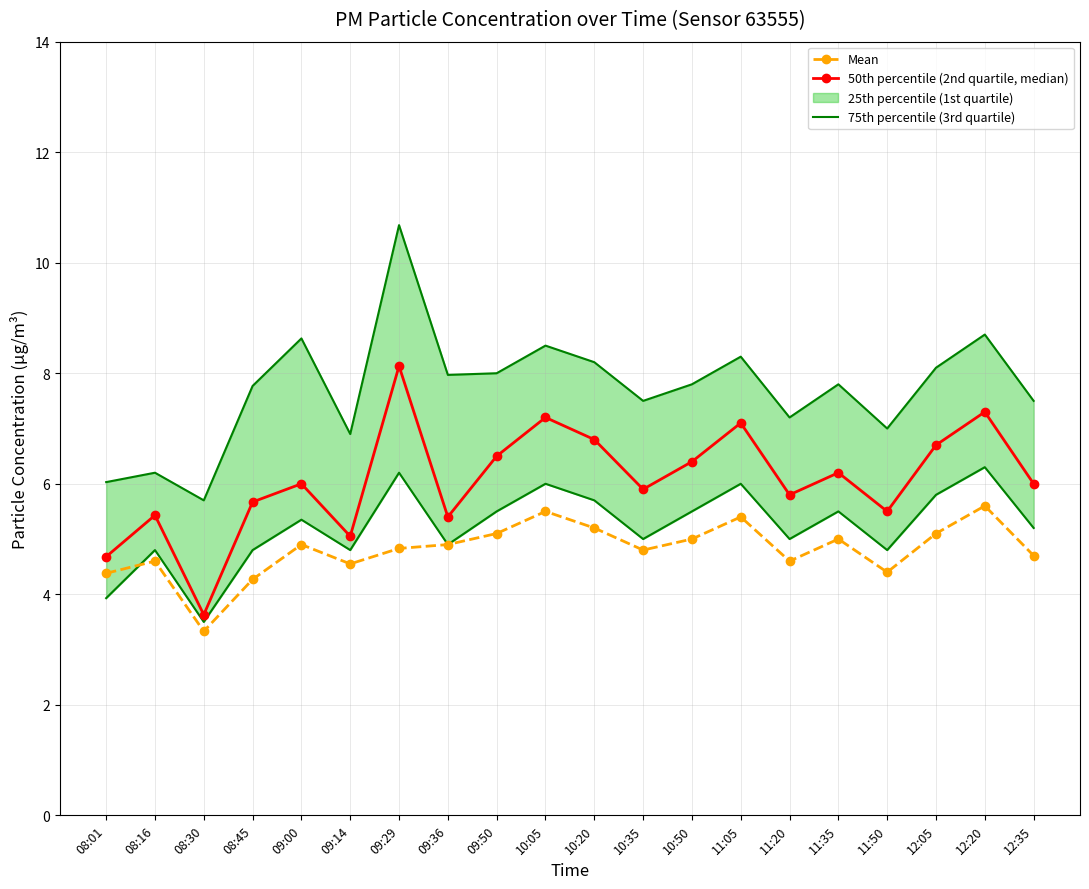

True or false: Mean and 50th percentile (2nd quartile, median) intersect in this chart.

False